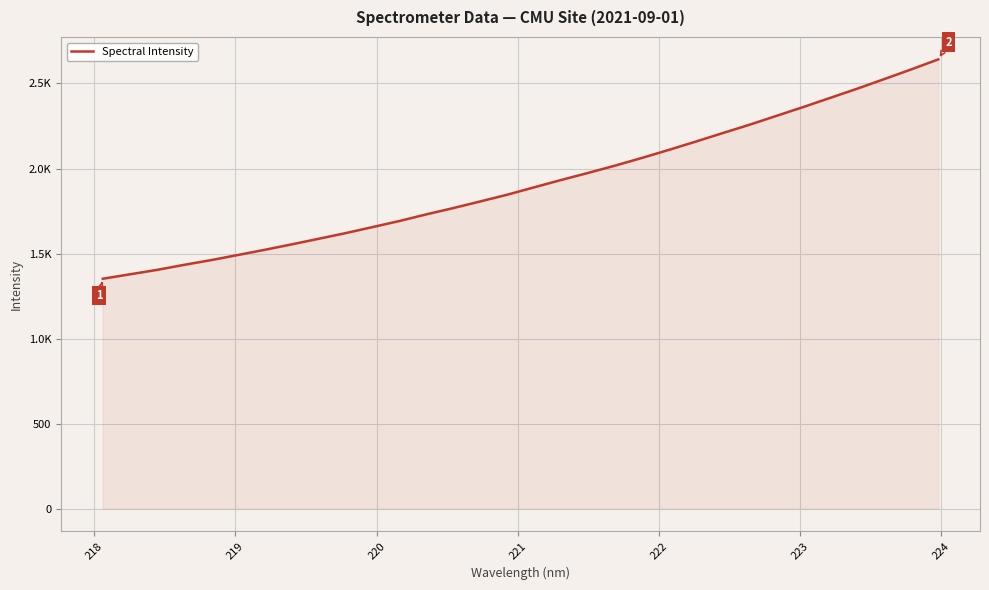

Reading left to right, what are all the values shown in this chart?

1351.9	1377.8	1403.7	1433.2	1461.0	1491.2	1522.0	1553.9	1586.9	1620.1	1655.6	1691.5	1730.6	1767.6	1806.6	1846.2	1889.6	1932.7	1974.2	2017.1	2062.5	2109.8	2158.6	2208.6	2257.9	2310.1	2362.2	2416.0	2470.0	2526.2	2583.0	2641.5